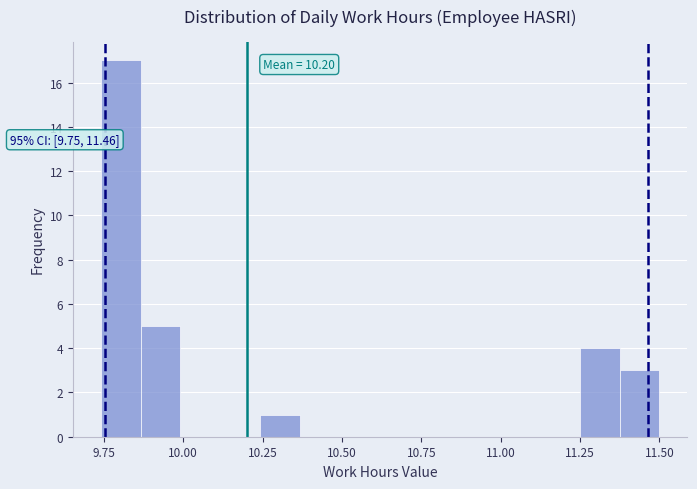

Read against the x-axis, roughly where is the centre of the tallest bar?

9.80